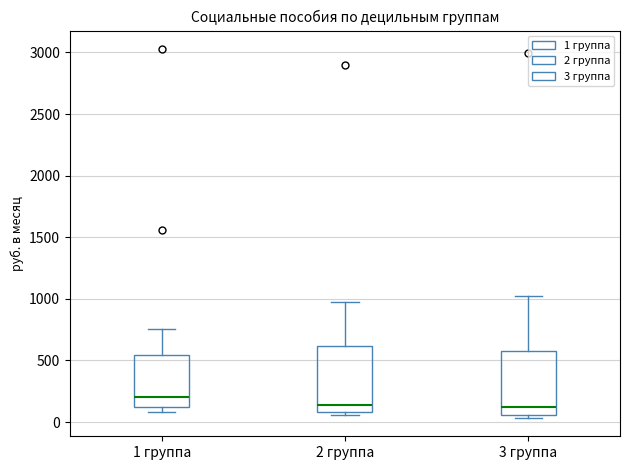

Where does the upper whisker of the box for 3 группа end on the y-axis? The values are not printed on the chart, so give them approximately, as read against the axis.

1000